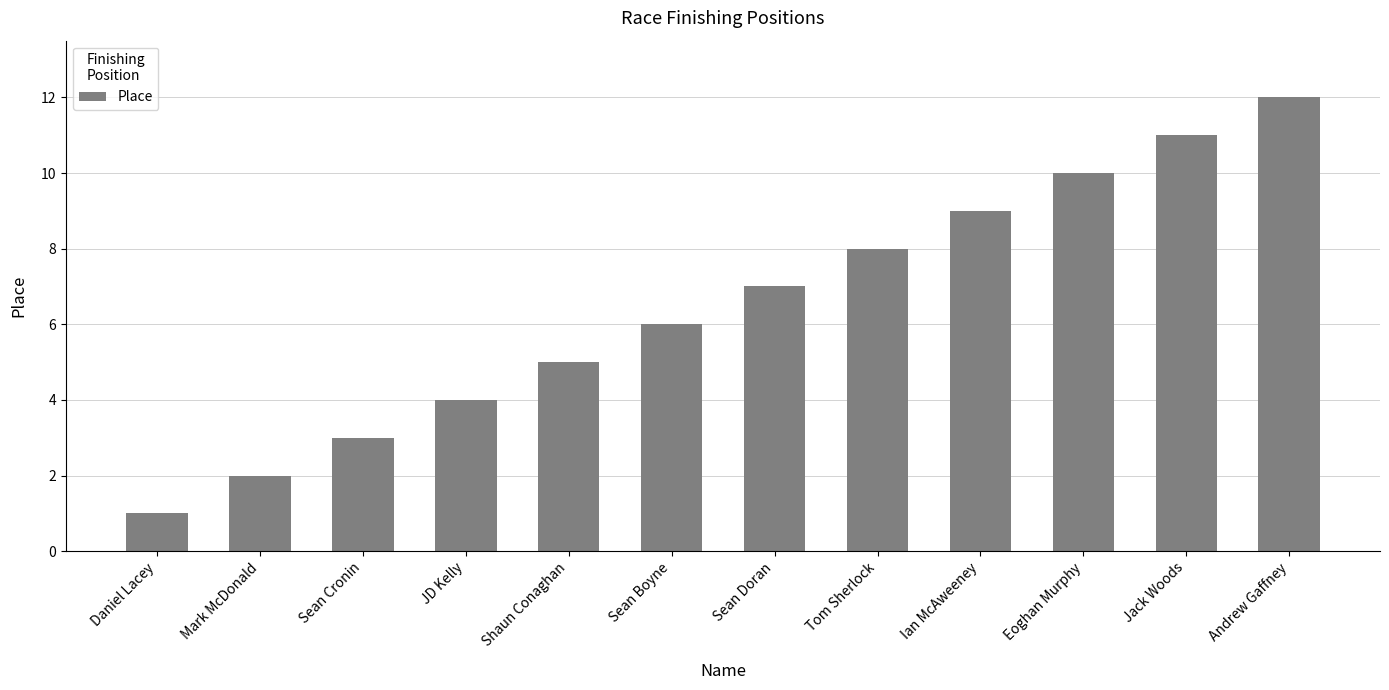

Is it true that the value at Mark McDonald is 1?

False